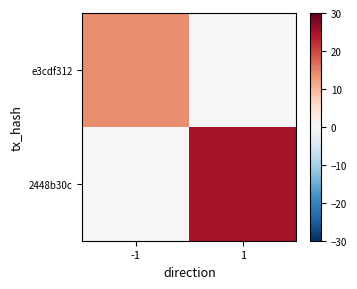

Rank the series by their average value, from highest to lowest.

2448b30c, e3cdf312